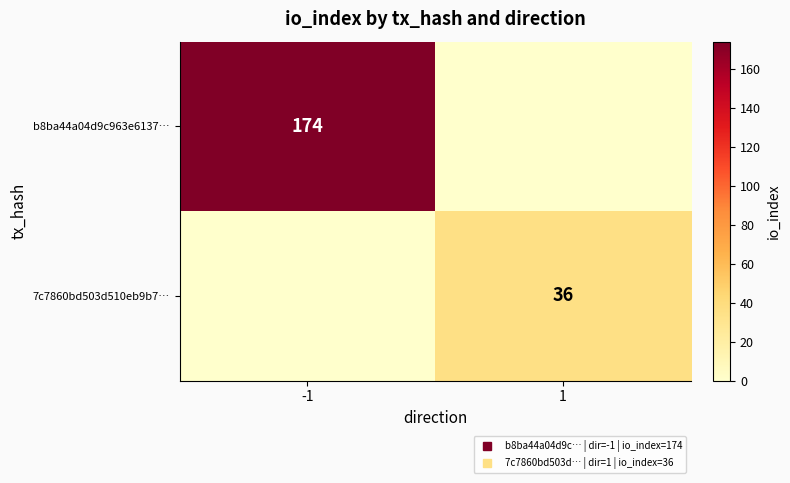

At which label is b8ba44a04d9c963e6137… closest to 87?

-1